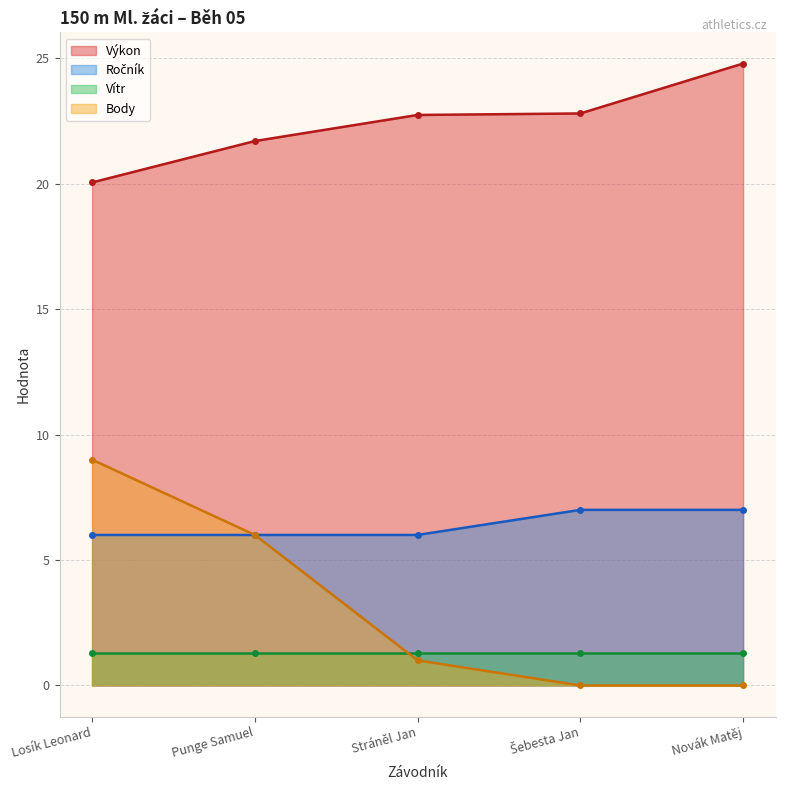

Count the Ročník values in the range 6 to 7.

5